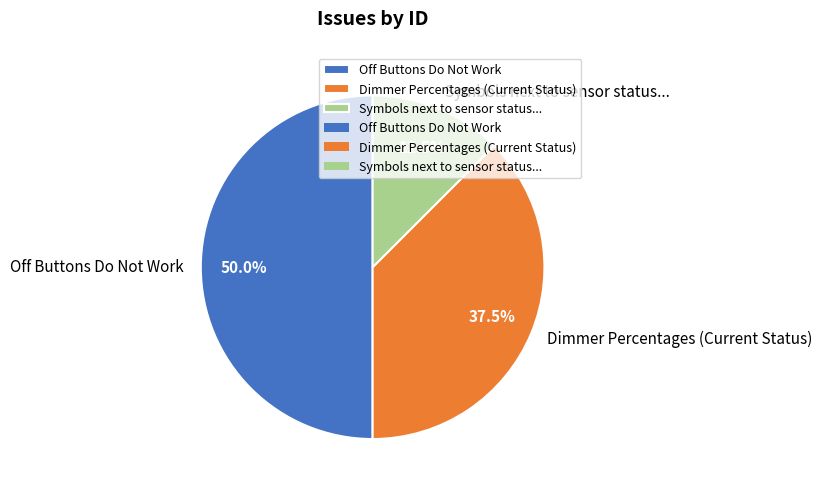

Does Symbols next to sensor status... represent more than half of the total?

No